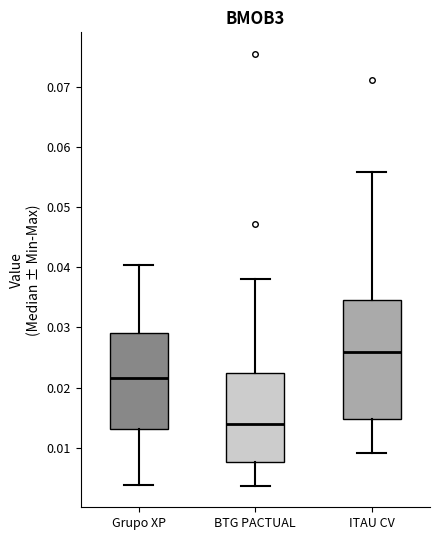

Reading left to right, transcribe this box plot: for each box, give where its median line is, the range the box spans, and where its two whiskers end, as read against the y-axis. The values are not printed on the chart, so give them approximately, as read against the axis.

Grupo XP: median 0.022, box 0.013 to 0.029, whiskers 0.004 to 0.040
BTG PACTUAL: median 0.014, box 0.008 to 0.022, whiskers 0.004 to 0.038
ITAU CV: median 0.026, box 0.015 to 0.035, whiskers 0.009 to 0.056